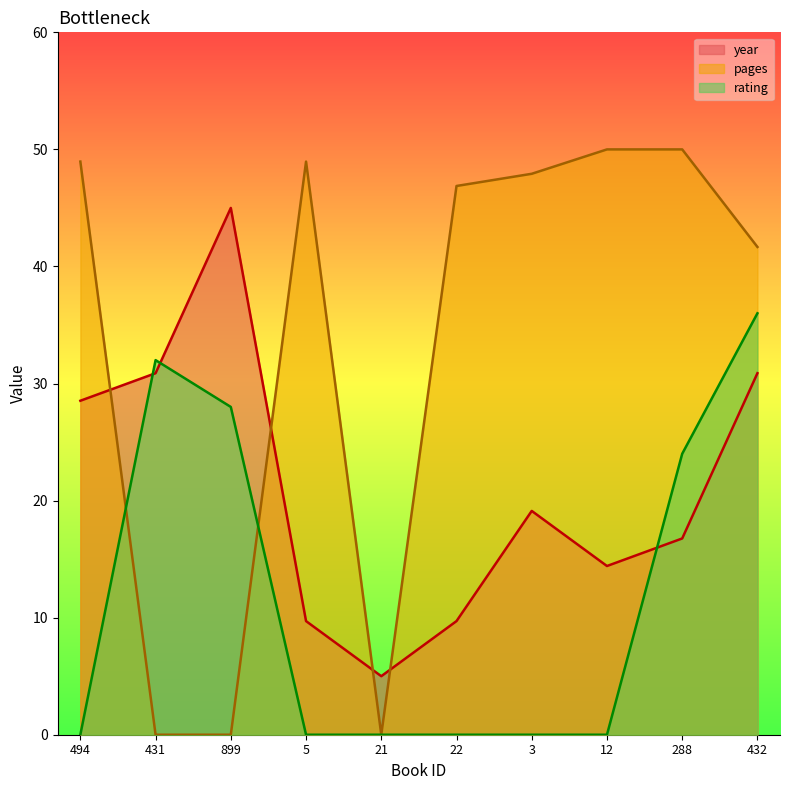

True or false: pages has a value of 49.0 at 5.

True